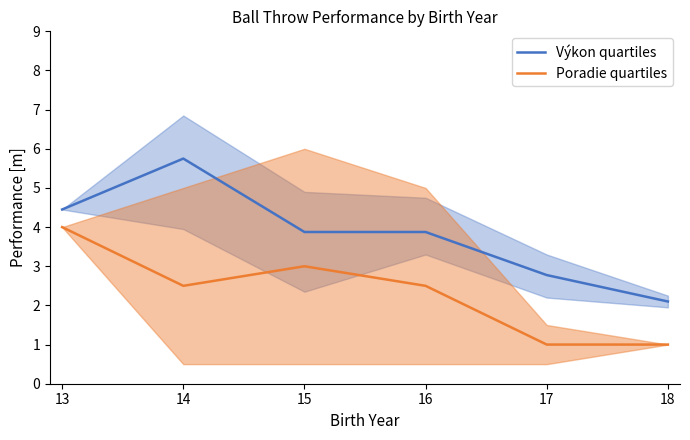

Is the value of Výkon quartiles at 15 greater than the value of Poradie quartiles at 17?

Yes